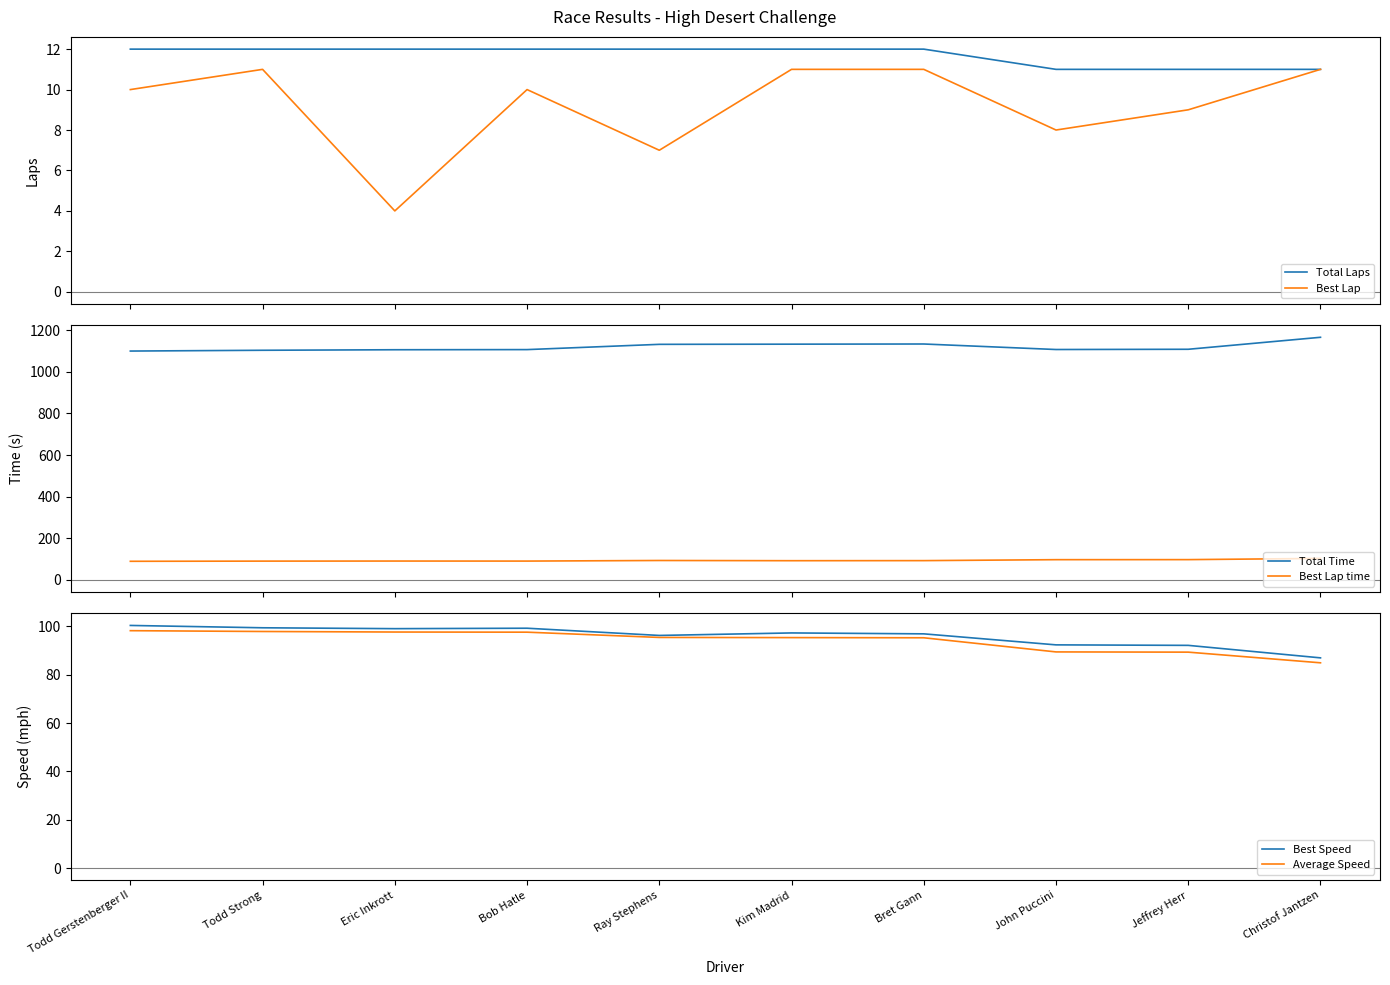

Between which two adjacent categories do Best Speed and Best Lap time first intersect?

Bret Gann and John Puccini